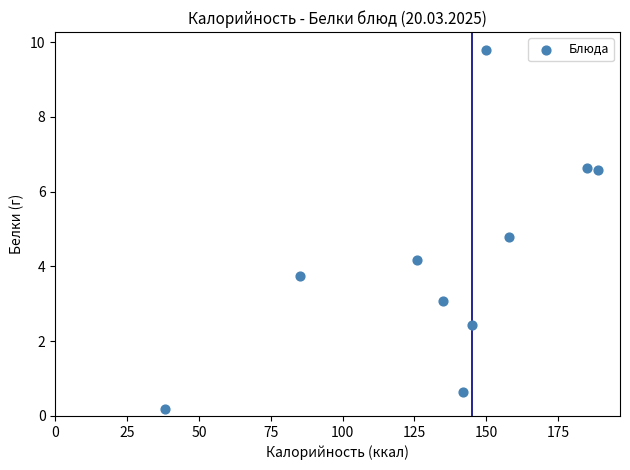

What is the average X value?

135.3